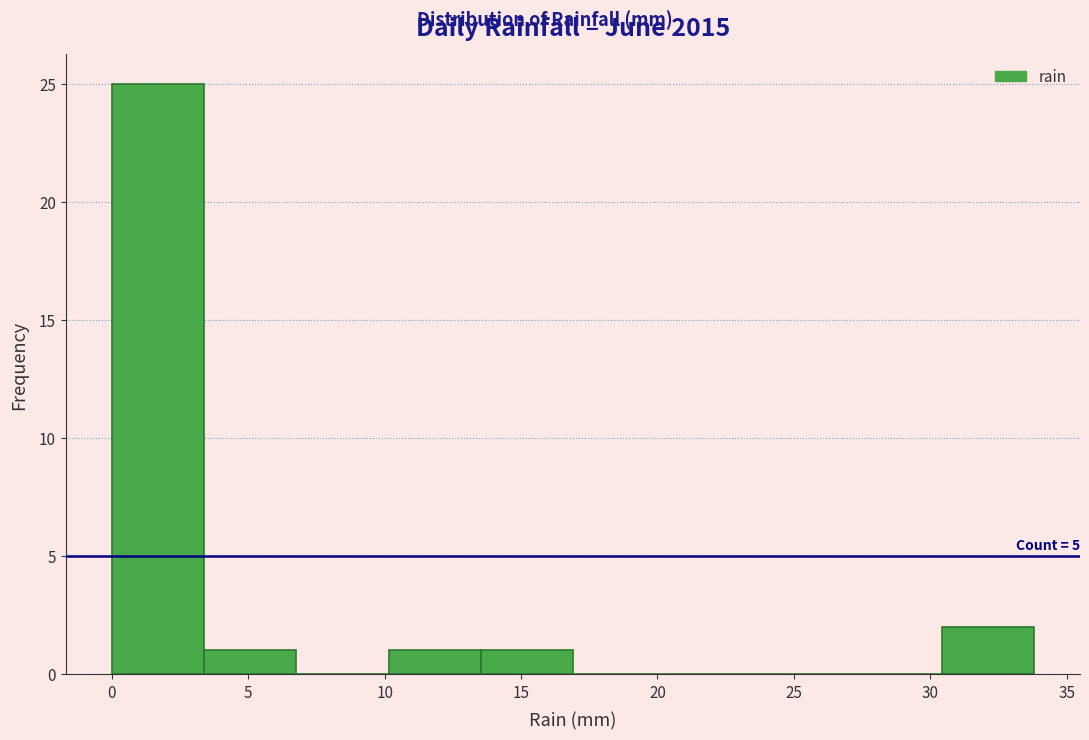

Which range on the x-axis has the tallest bar?

0.0 to 3.5